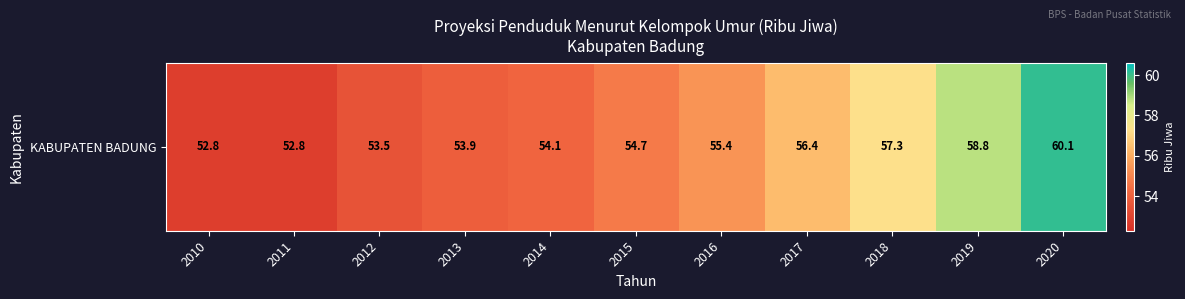

Rank the categories by value from highest to lowest.

2020, 2019, 2018, 2017, 2016, 2015, 2014, 2013, 2012, 2010, 2011